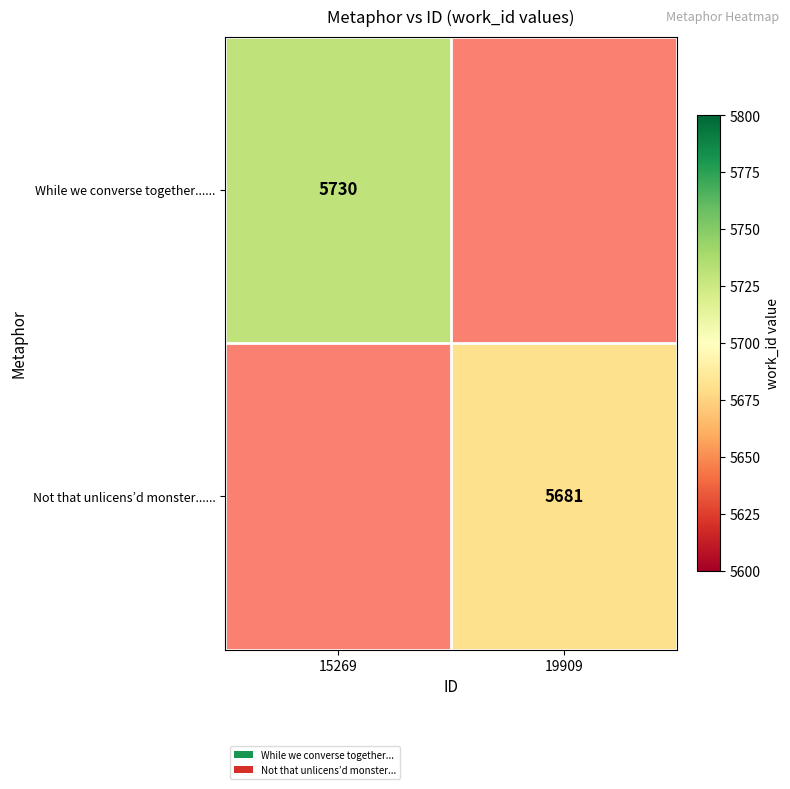

True or false: Not that unlicens’d monster...... has a value of 5681 at 19909.

True